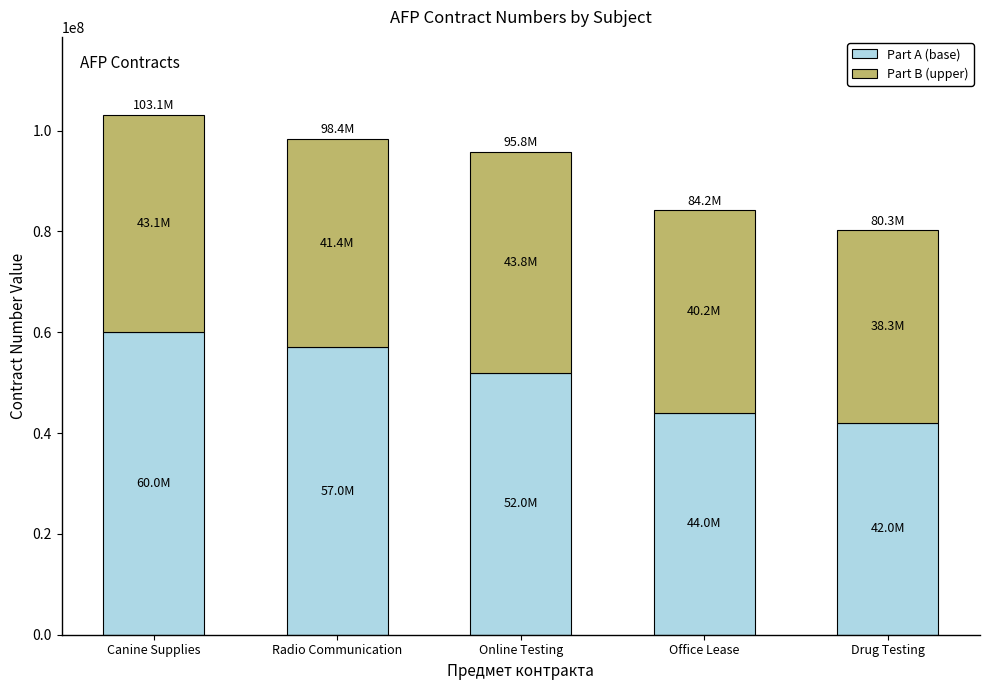

Reading left to right, what are the values for Part A (base)?

60000000	57000000	52000000	44000000	42000000